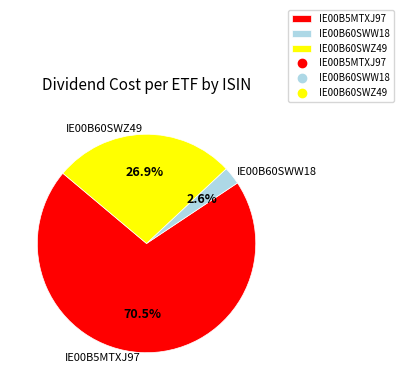

What is the largest slice in the pie chart?

IE00B5MTXJ97